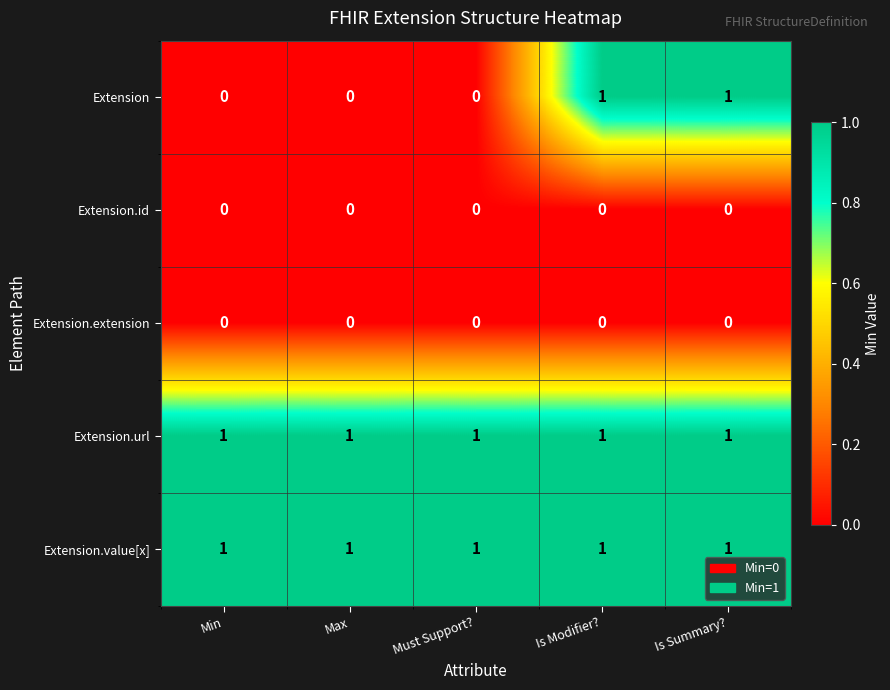

Is it true that Extension.extension equals 0 at Is Summary??

True